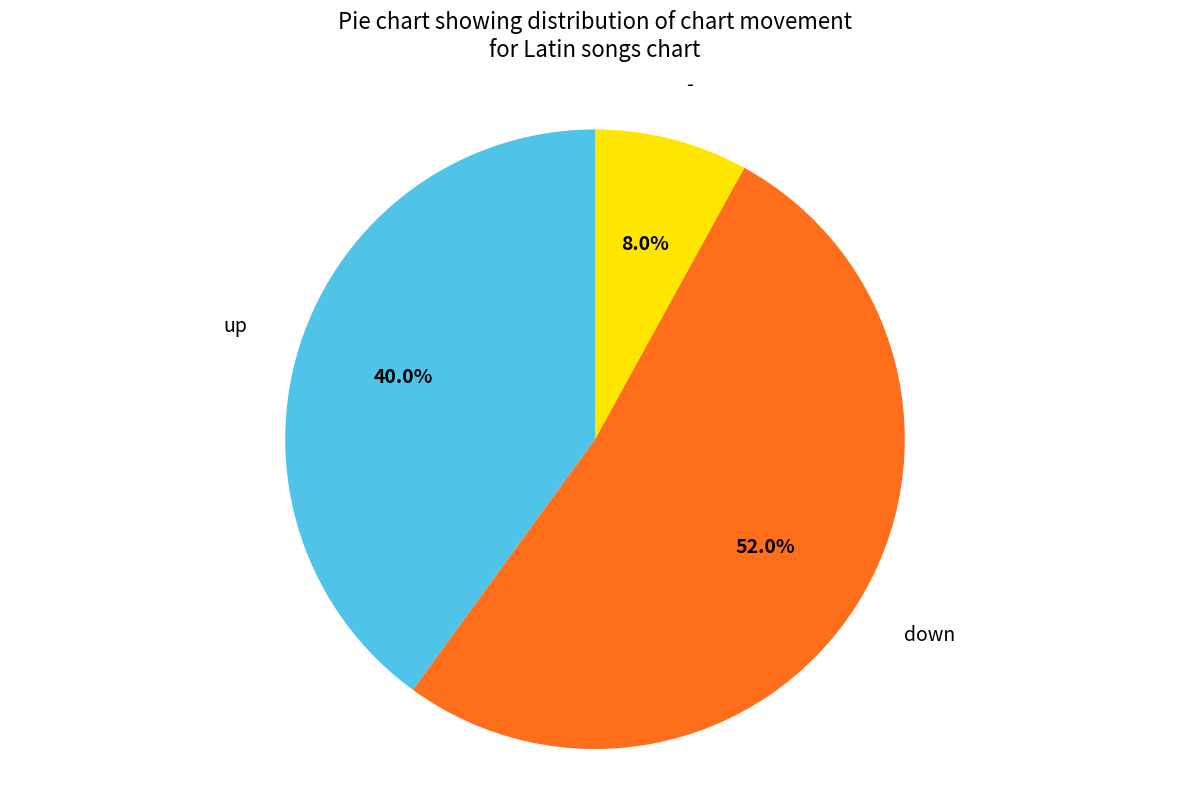

Does any single category account for the majority?

Yes